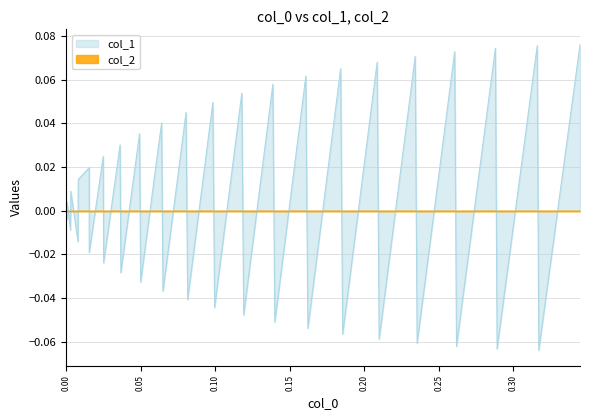

Which series has the widest spread of values?

col_1